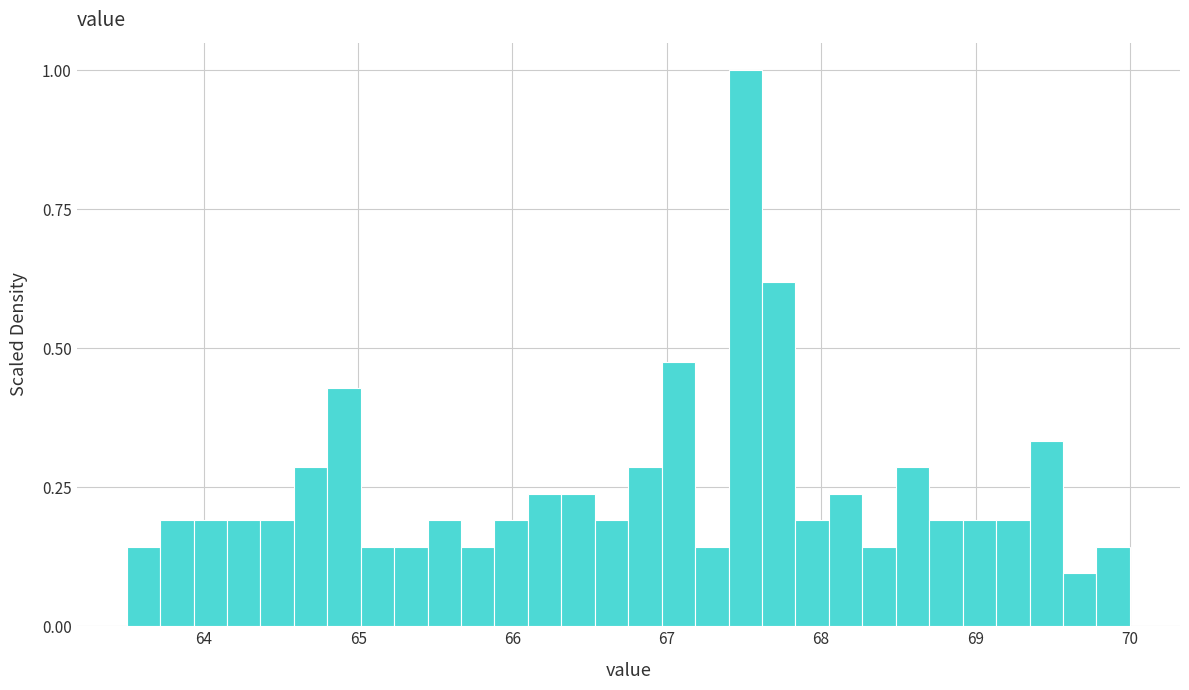

Around what value on the x-axis is the tallest bar? Give the approximate position of its centre, as read against the axis.

67.5